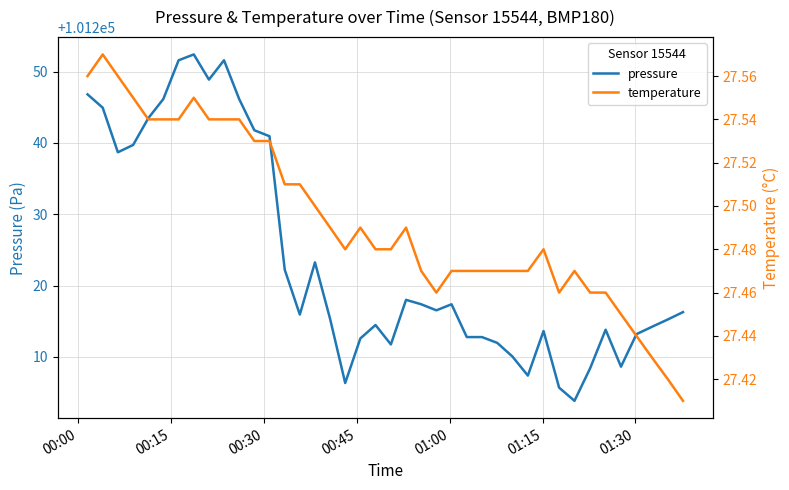

What is the minimum value for pressure?

101203.8